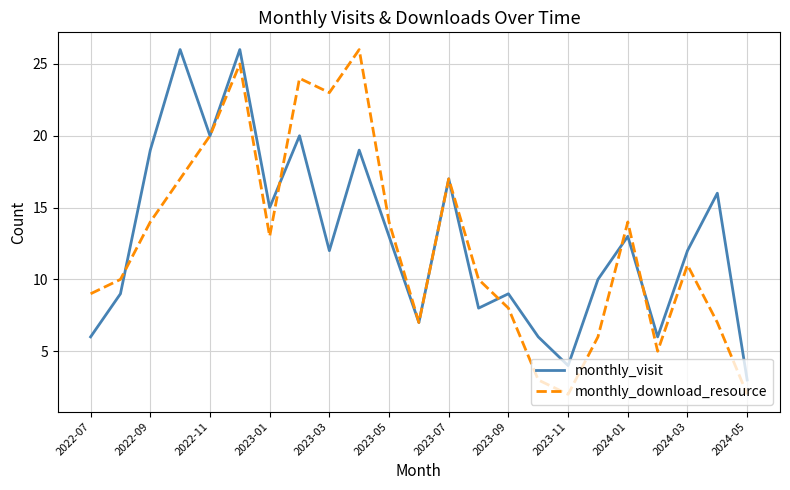

Is this an area chart (filled region under the line)?

No